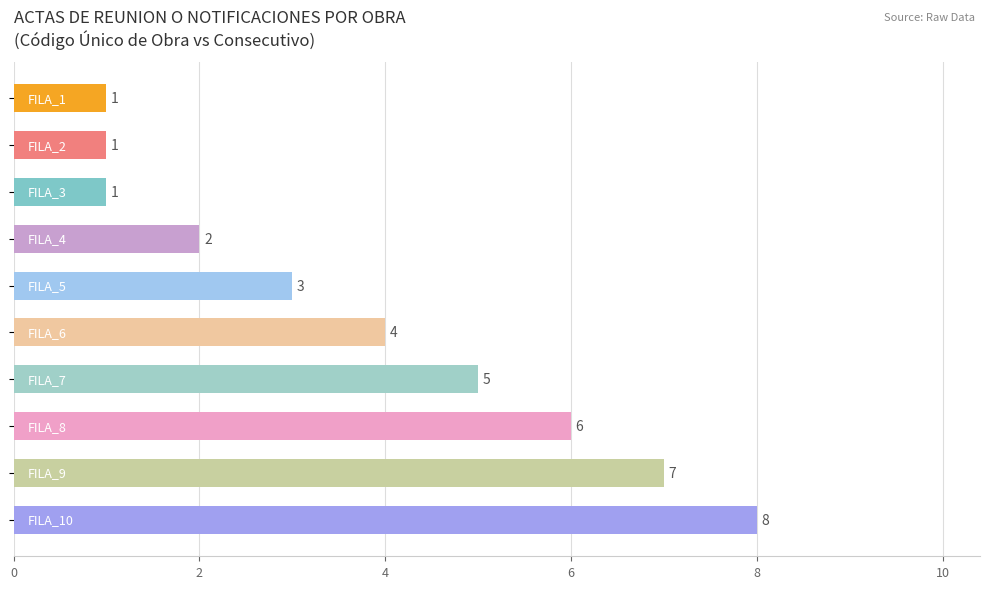

How many data points are less than 4?

5